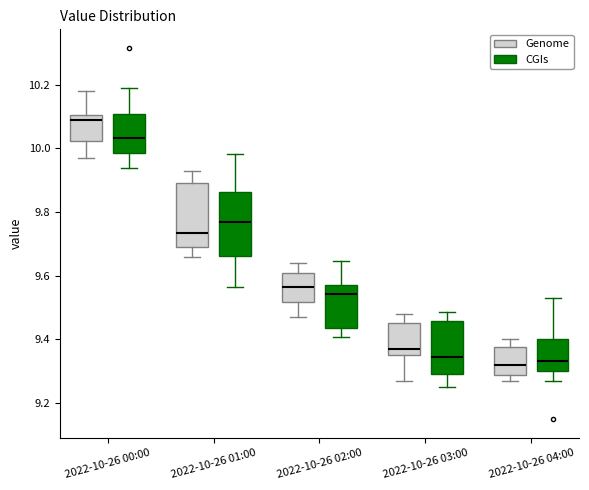

Reading left to right, read every box against the y-axis: the position of its median line, the range the box covers, and the ends of its whiskers. The values are not printed on the chart, so give them approximately, as read against the axis.

2022-10-26 00:00 (Genome): median 10.10 (just below the box's upper edge), box 10.02 to 10.10, whiskers 9.98 to 10.18
2022-10-26 00:00 (CGIs): median 10.04, box 9.98 to 10.10, whiskers 9.94 to 10.18
2022-10-26 01:00 (Genome): median 9.74, box 9.70 to 9.90, whiskers 9.66 to 9.94
2022-10-26 01:00 (CGIs): median 9.76, box 9.66 to 9.86, whiskers 9.56 to 9.98
2022-10-26 02:00 (Genome): median 9.56, box 9.52 to 9.62, whiskers 9.48 to 9.64
2022-10-26 02:00 (CGIs): median 9.54, box 9.44 to 9.58, whiskers 9.40 to 9.64
2022-10-26 03:00 (Genome): median 9.38, box 9.36 to 9.46, whiskers 9.28 to 9.48
2022-10-26 03:00 (CGIs): median 9.34, box 9.30 to 9.46, whiskers 9.26 to 9.48
2022-10-26 04:00 (Genome): median 9.32, box 9.30 to 9.38, whiskers 9.28 to 9.40
2022-10-26 04:00 (CGIs): median 9.34, box 9.30 to 9.40, whiskers 9.26 to 9.52